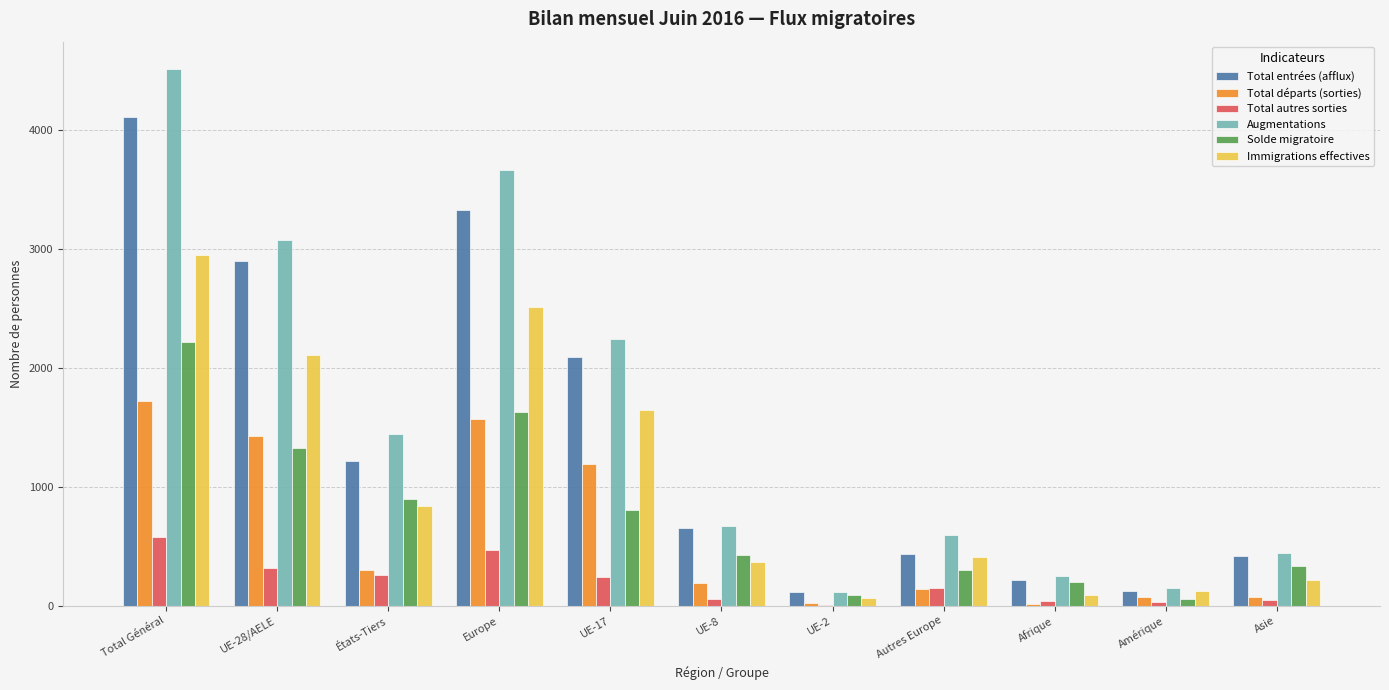

What is the greatest value displayed?

4520